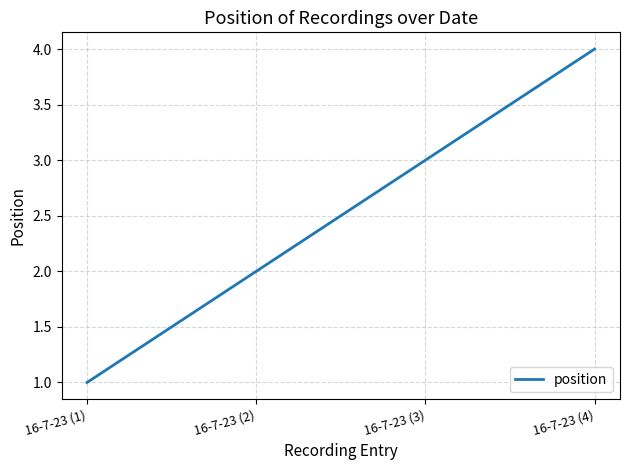

List the labels in order of value, smallest first.

16-7-23 (1), 16-7-23 (2), 16-7-23 (3), 16-7-23 (4)